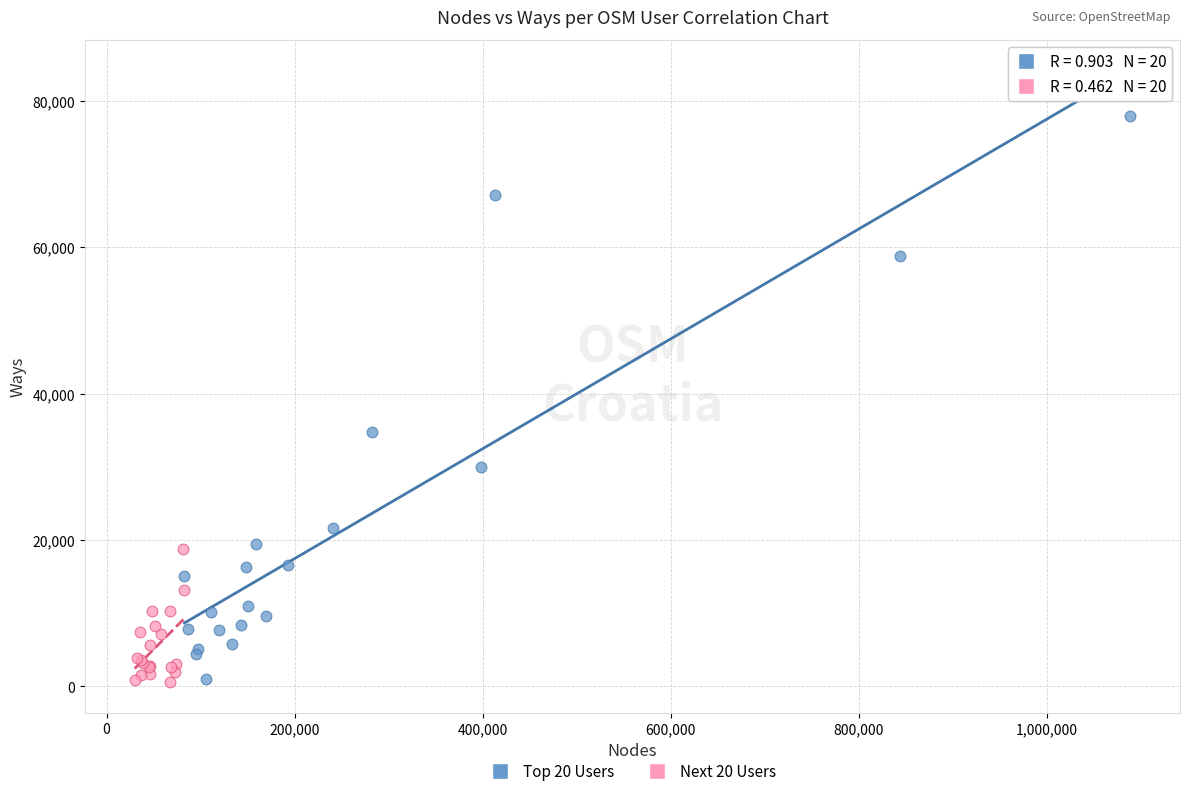

Which series contains the highest Y value?

Top 20 Users